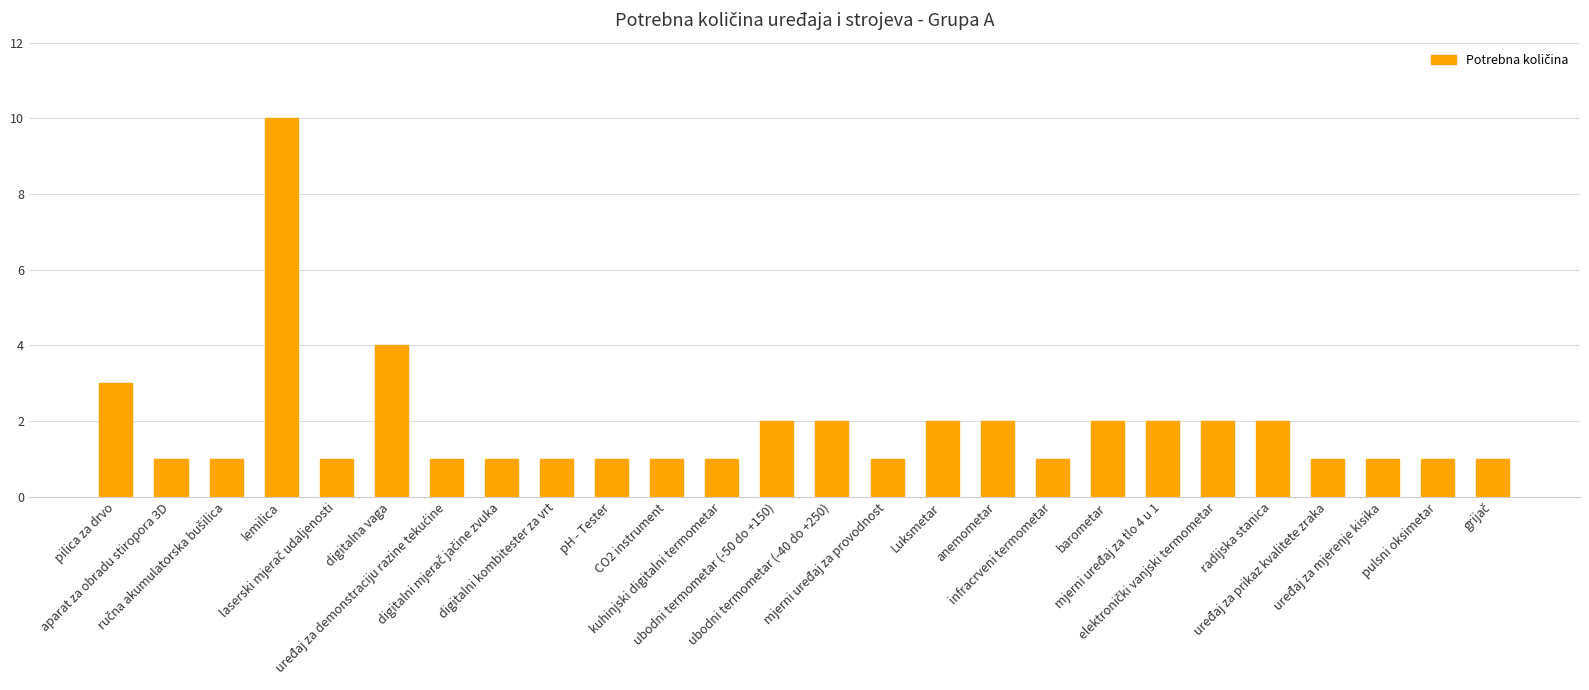

What is the difference between the maximum and second lowest values?

9